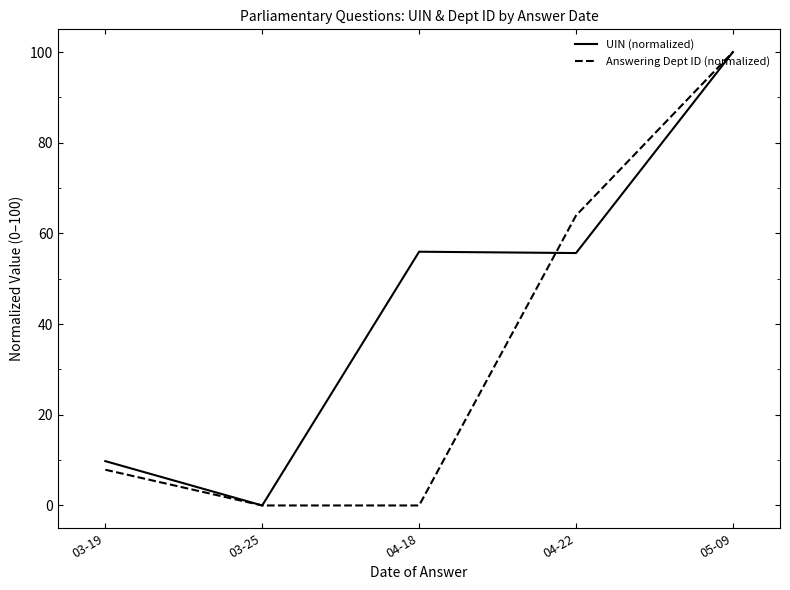

At which category does the chart reach its peak across all series?

05-09